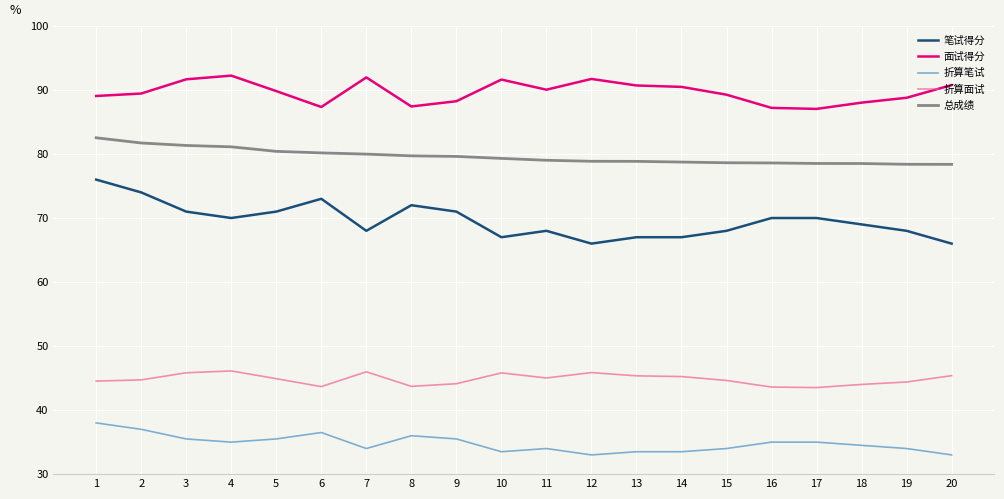

True or false: 折算面试 has a value of 45.9 at 12.

True